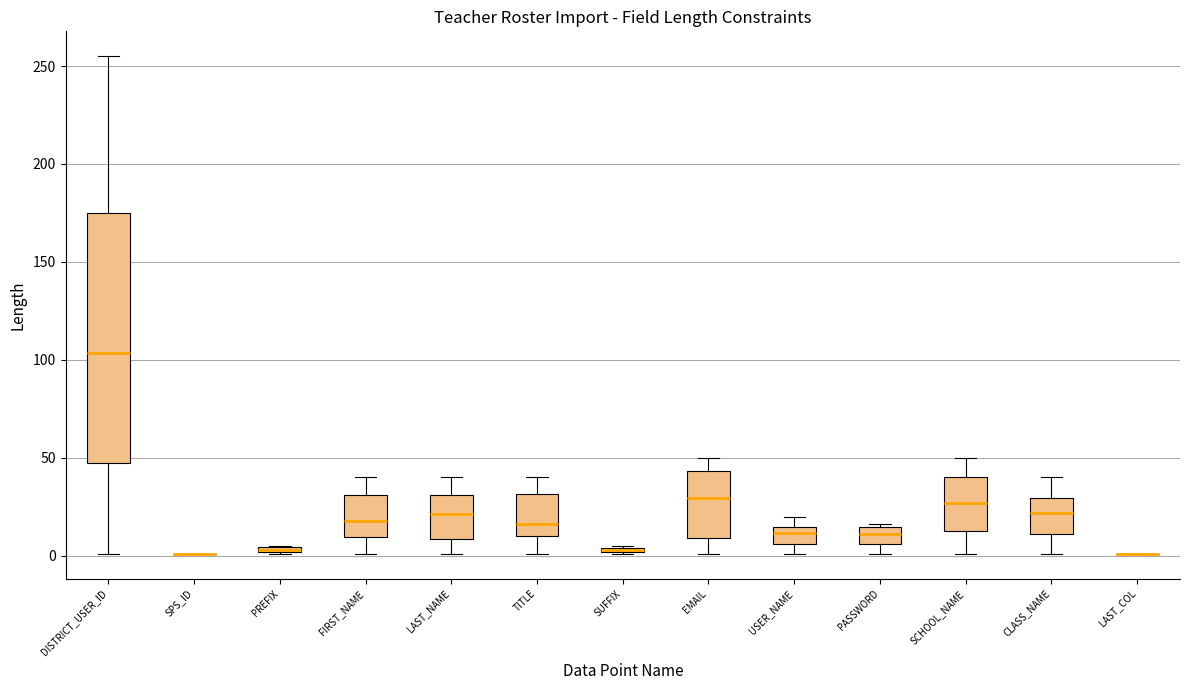

Which box is the tallest, from its lower edge to its upper edge?

DISTRICT_USER_ID